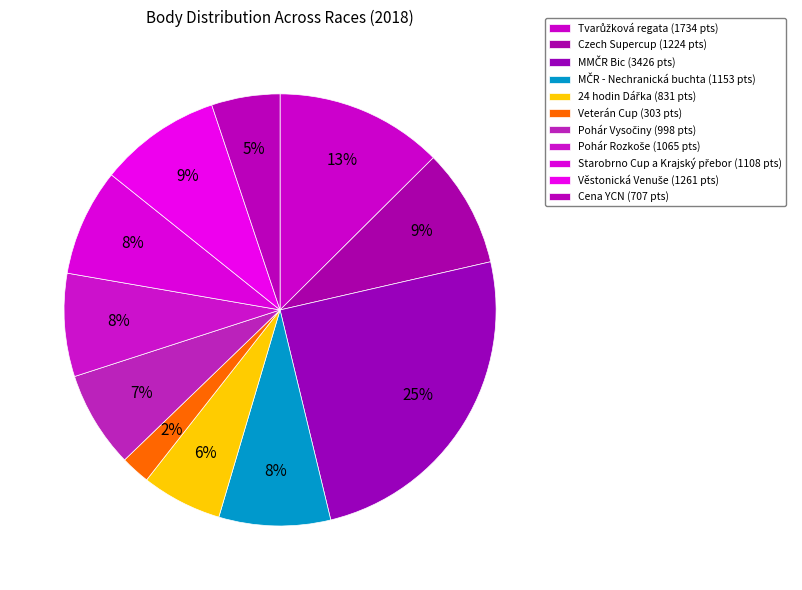

Combined, what portion of the pie is Czech Supercup and Věstonická Venuše?

18.0%